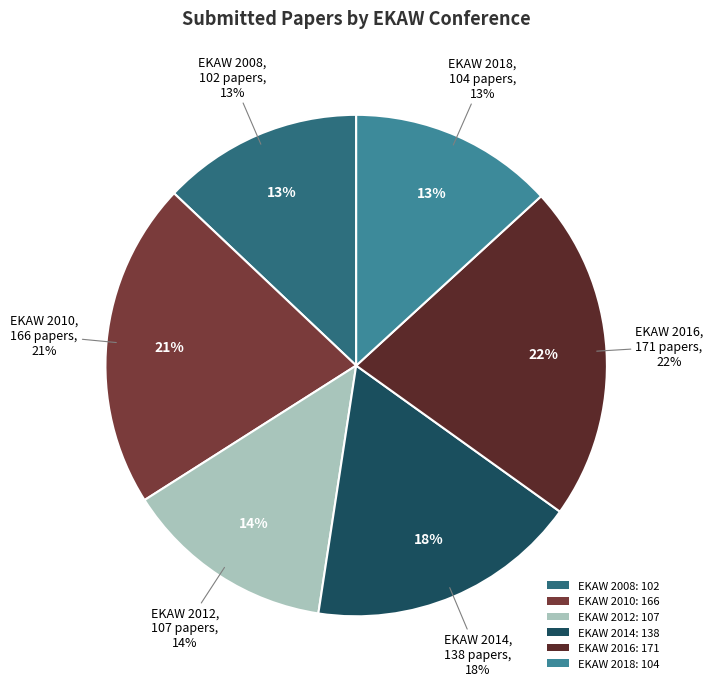

What percentage is the EKAW 2012 slice, to the nearest percent?

14%